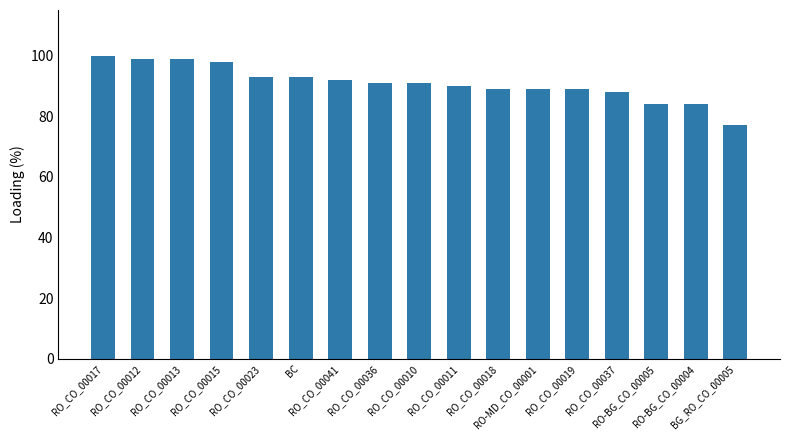

What is the maximum value shown in the chart?

100